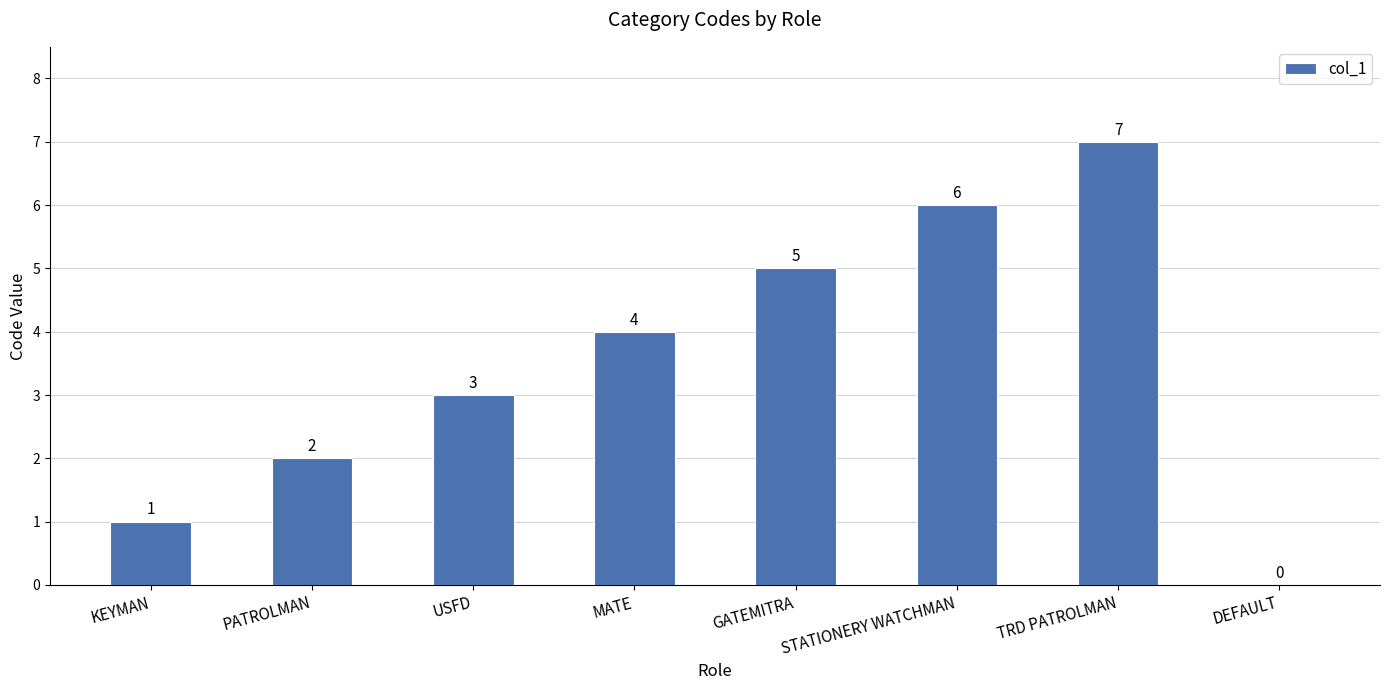

How many positive values are there?

7